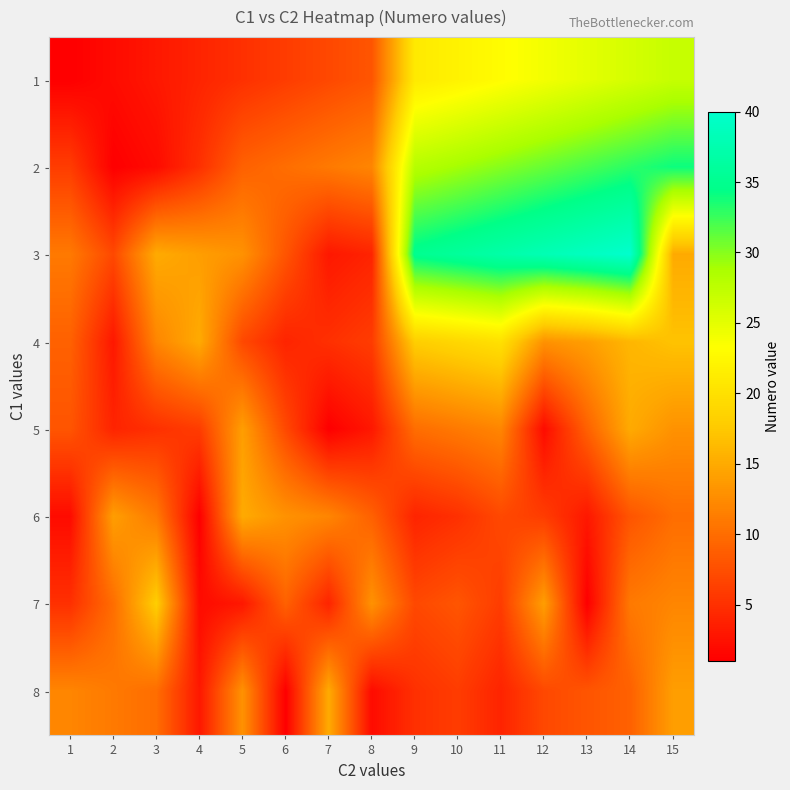

At which category is the sum across all series the highest?

14